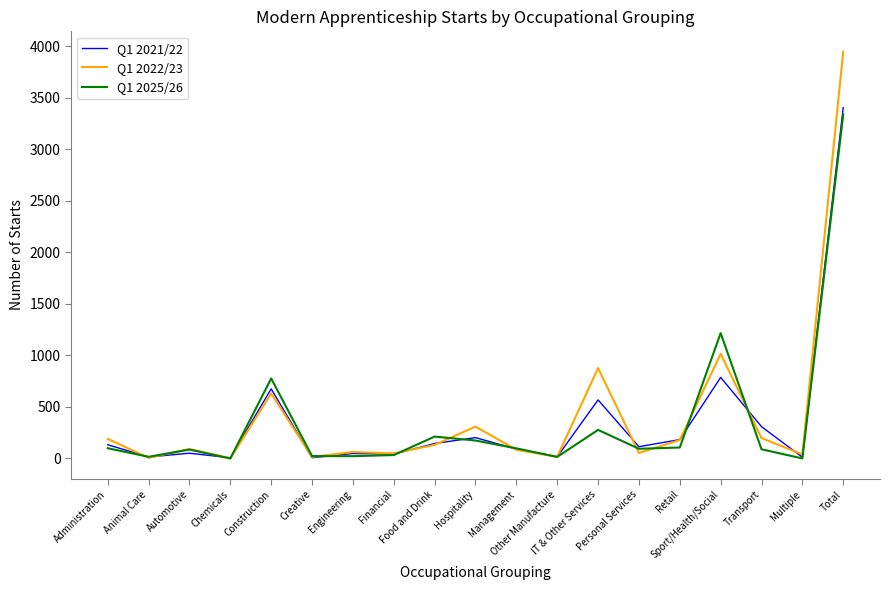

Which series has the largest range (max minus min)?

Q1 2022/23